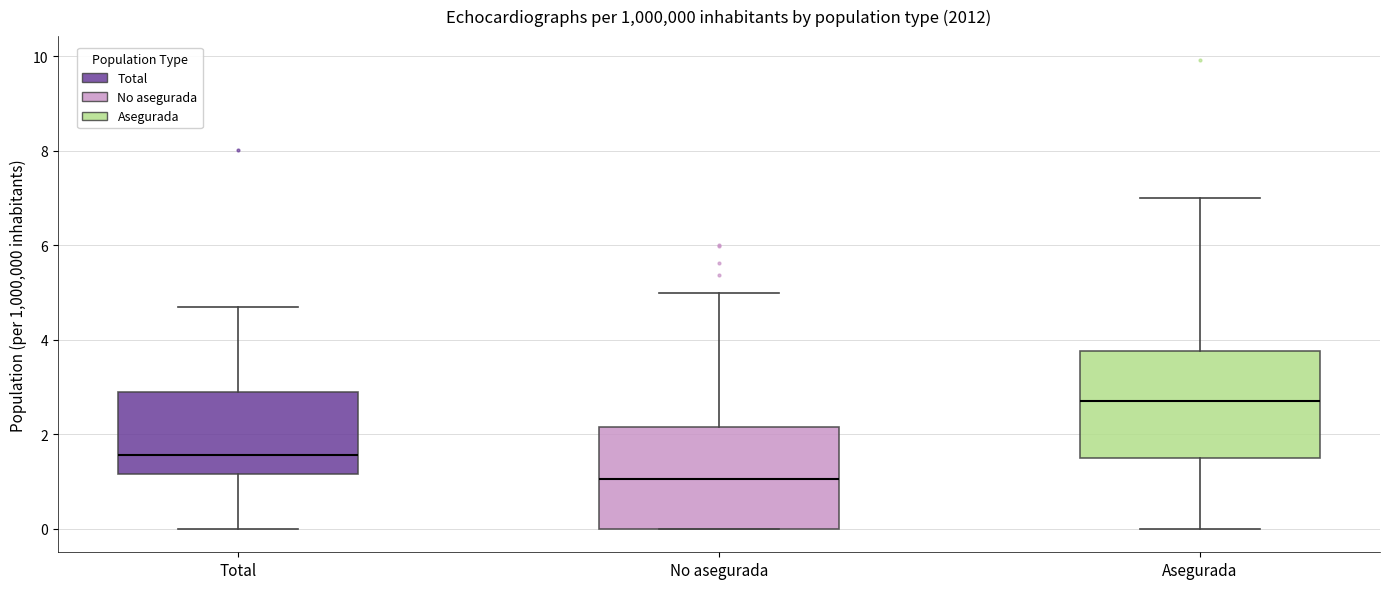

Reading left to right, transcribe this box plot: for each box, give where its median line is, the range the box spans, and where its two whiskers end, as read against the y-axis. The values are not printed on the chart, so give them approximately, as read against the axis.

Total: median 1.6, box 1.2 to 2.8, whiskers 0.0 to 4.6
No asegurada: median 1.0, box 0.0 to 2.2, whiskers 0.0 to 5.0
Asegurada: median 2.8, box 1.4 to 3.8, whiskers 0.0 to 7.0